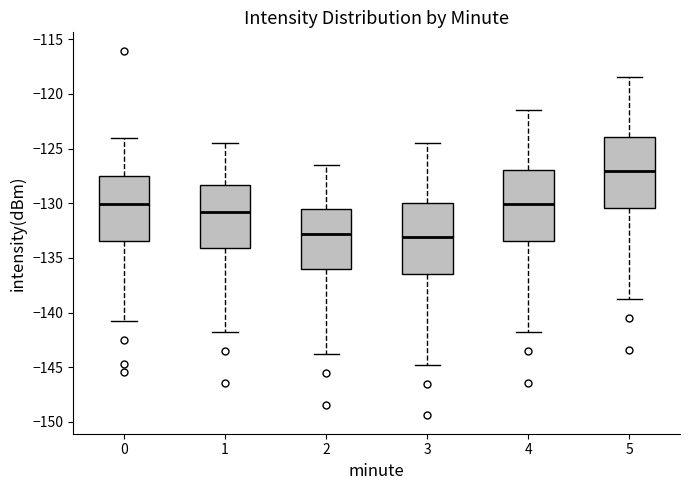

Which box has the highest median line?

5